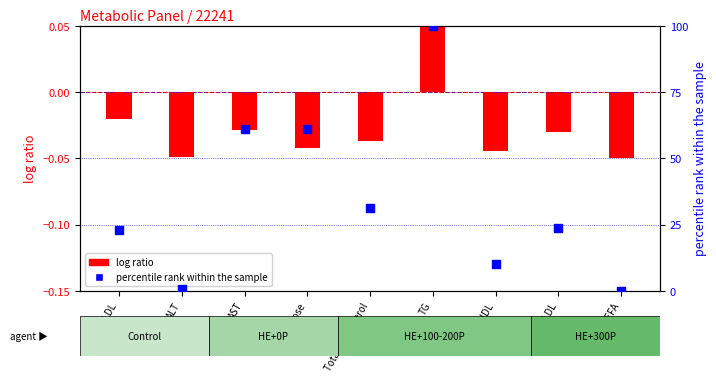

Is the value of percentile rank within the sample at LDL greater than the value of log ratio at NEFA?

Yes